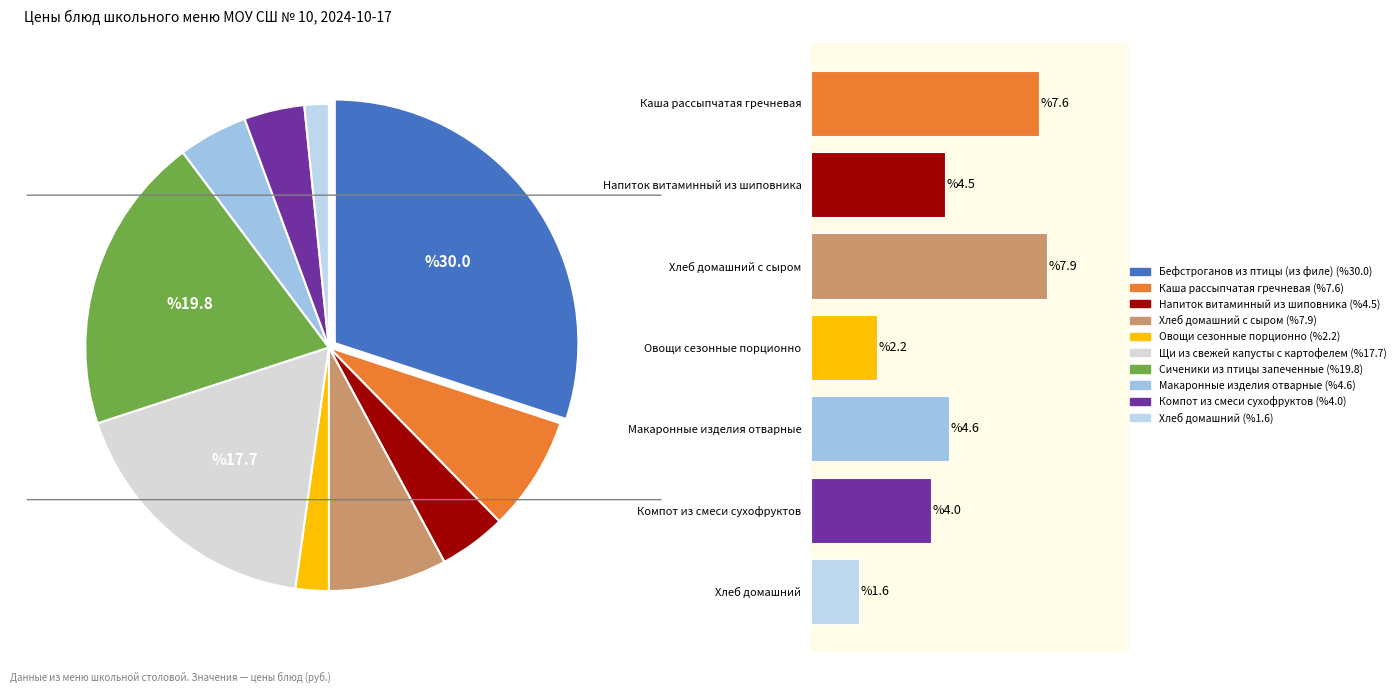

To the nearest percent, what portion does Хлеб домашний с сыром represent?

8%